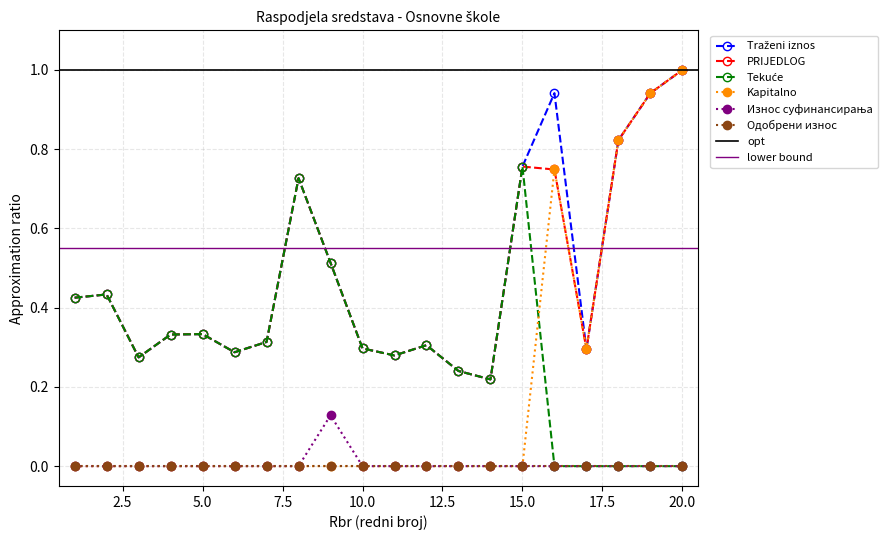

Which series has the largest total across all categories?

Traženi iznos